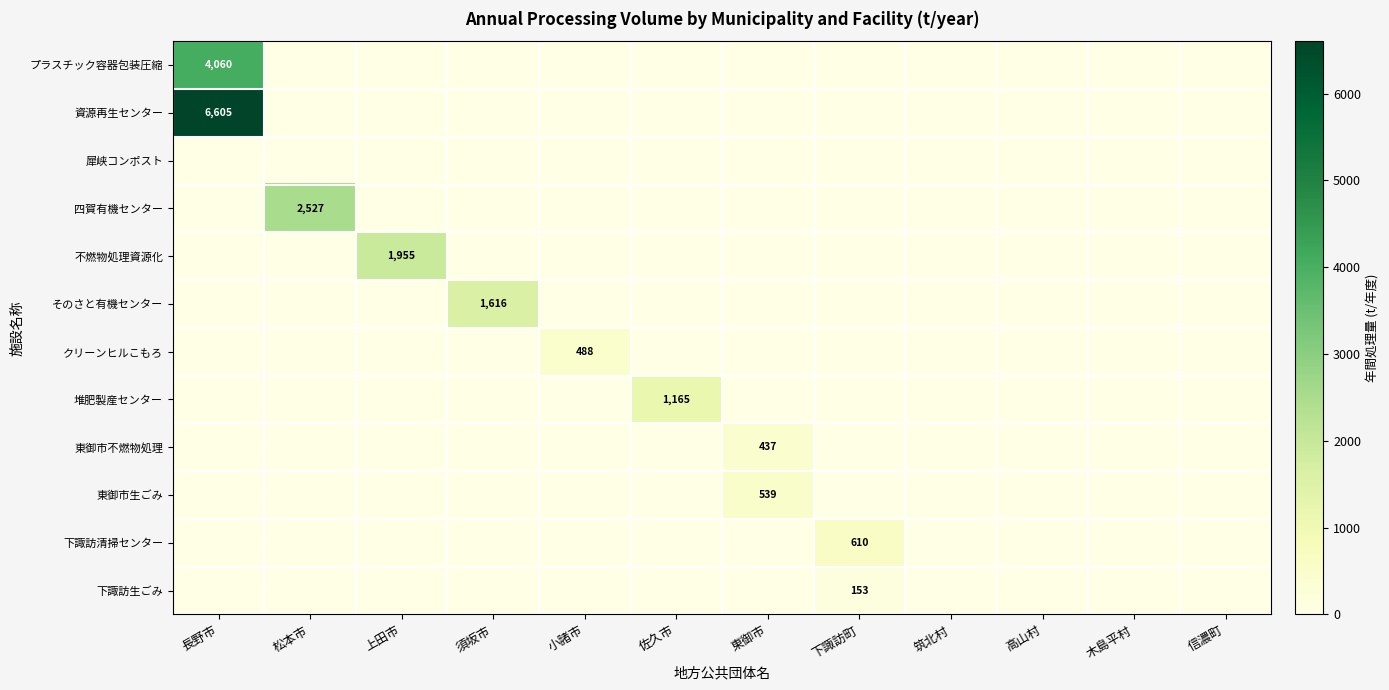

What is the total value across all series at 長野市?

10665